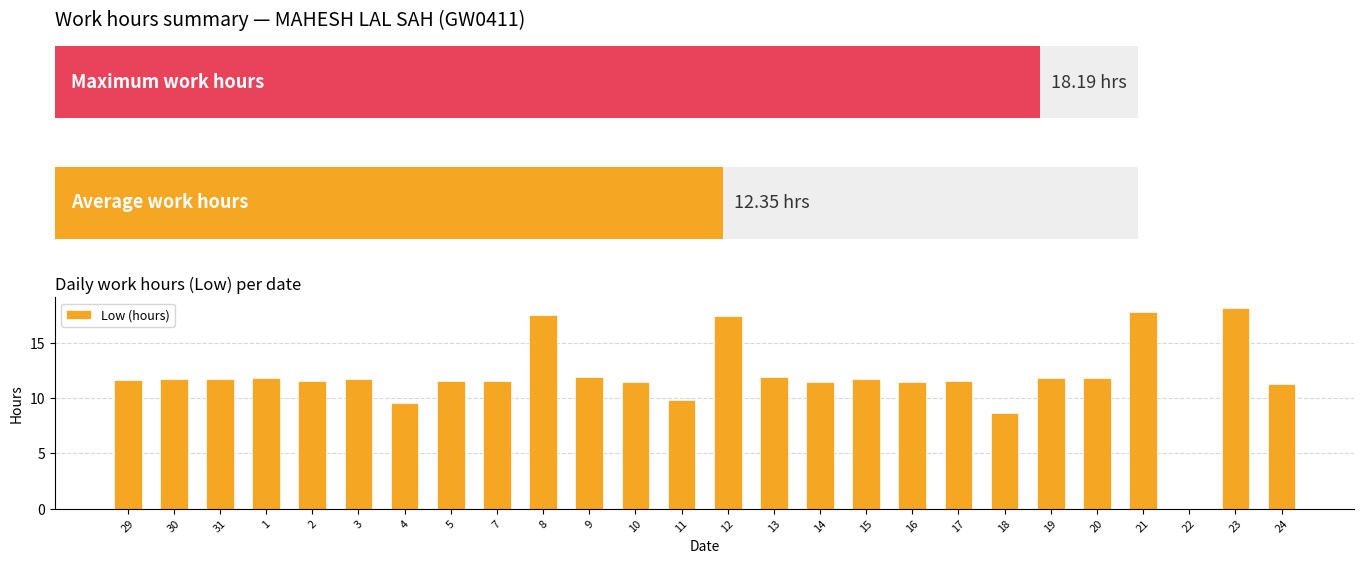

How many values are above zero?

25